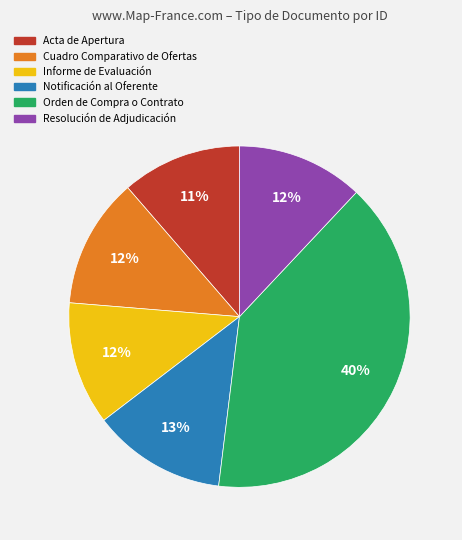

What is the largest slice in the pie chart?

Orden de Compra o Contrato